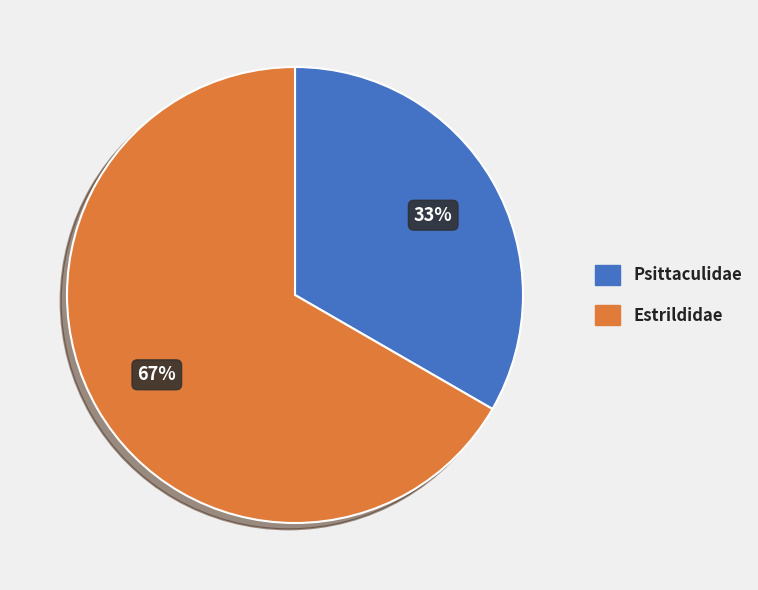

To the nearest percent, what is the combined percentage of Psittaculidae and Estrildidae?

100%